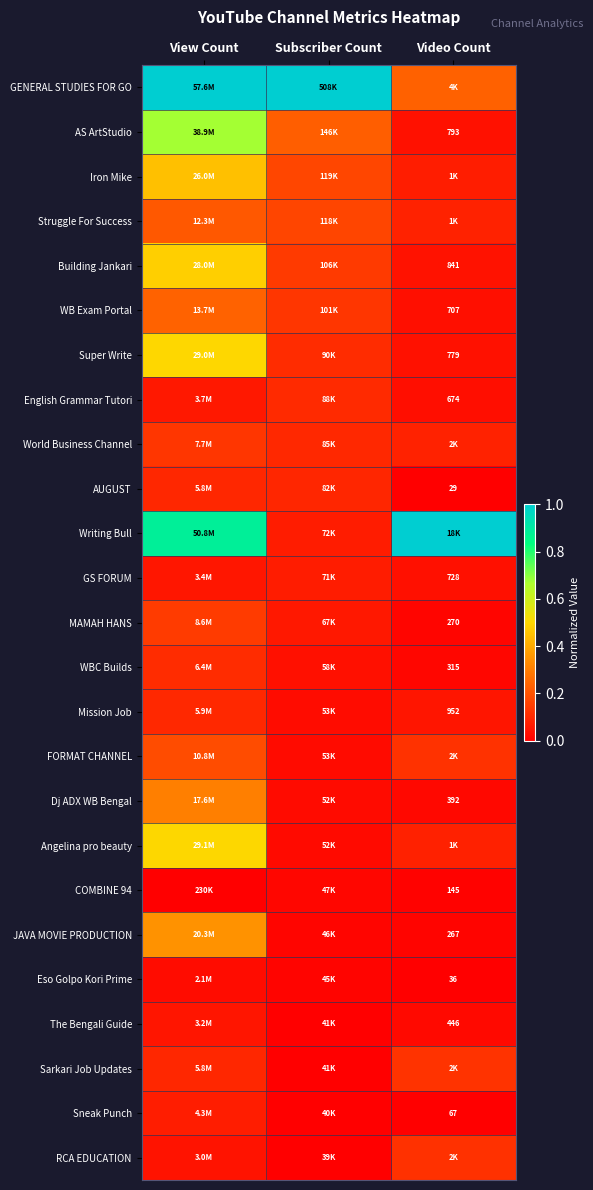

Is the value of WBC Builds at Video Count greater than the value of GS FORUM at Video Count?

No